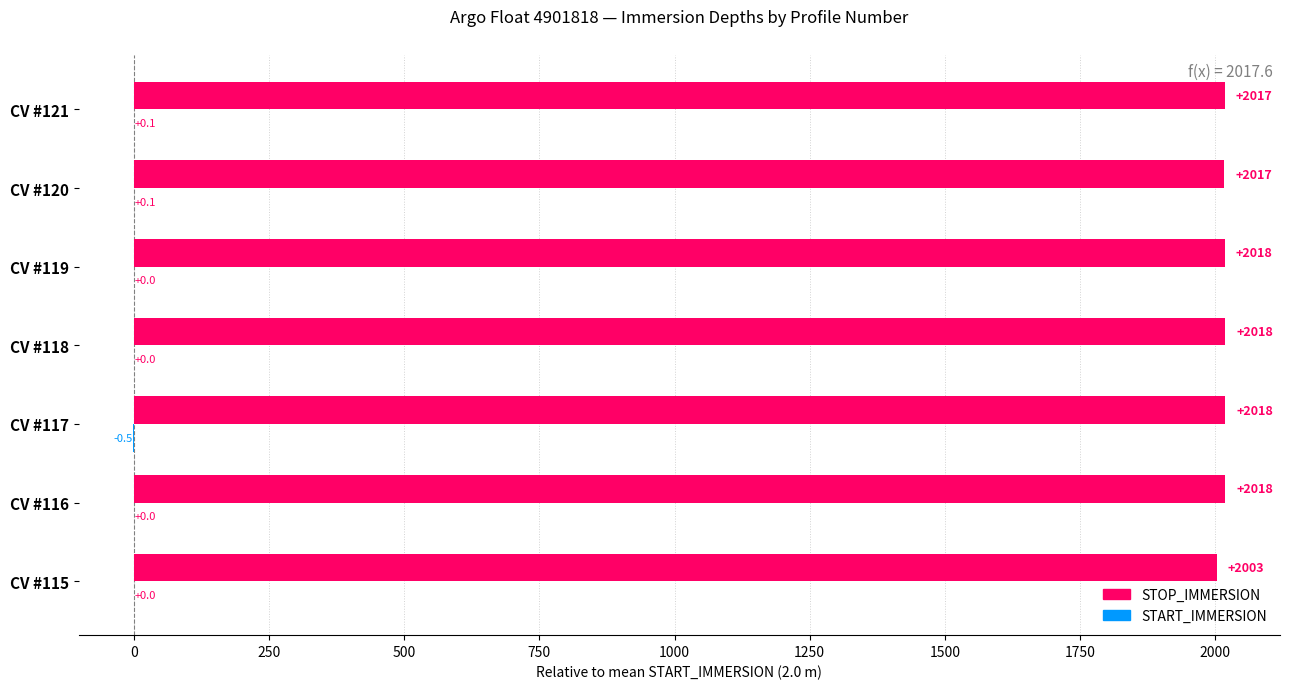

Count the number of data series in this chart.

2